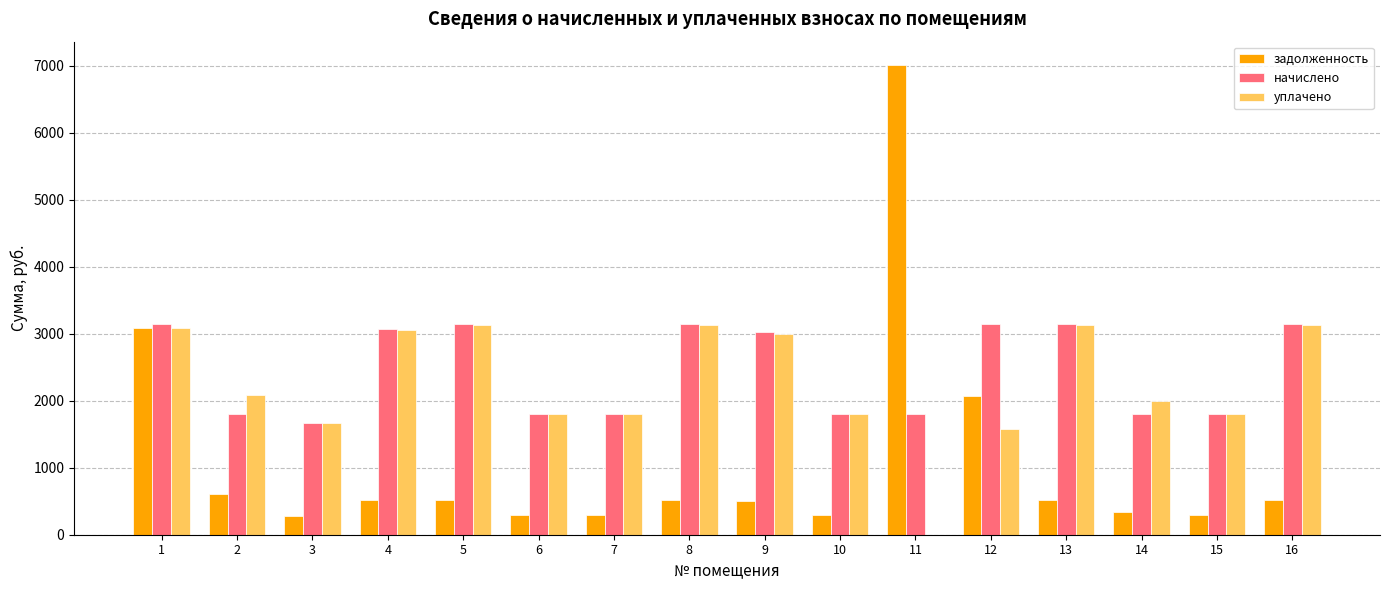

Which series changed the most between 2 and 16?

начислено